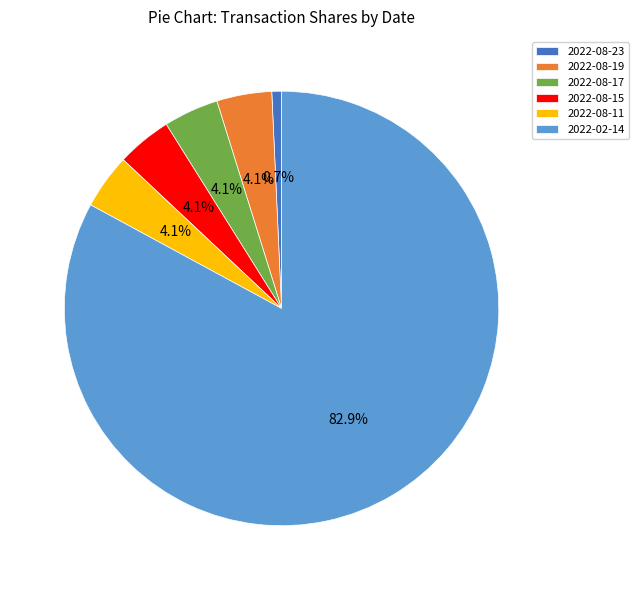

To the nearest percent, what is the average slice percentage?

17%